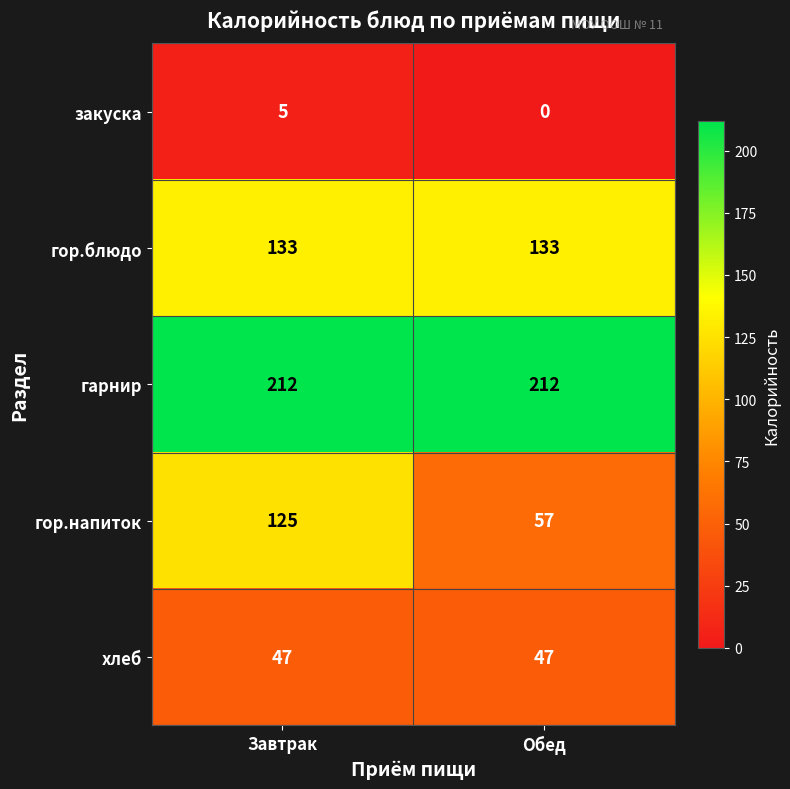

Is the value of гарнир at Завтрак greater than the value of хлеб at Завтрак?

Yes